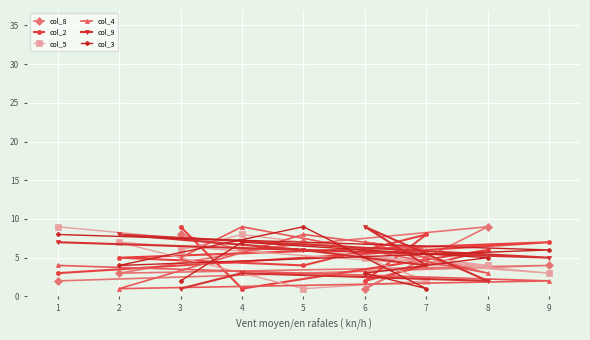

Which series has the largest total across all categories?

col_8